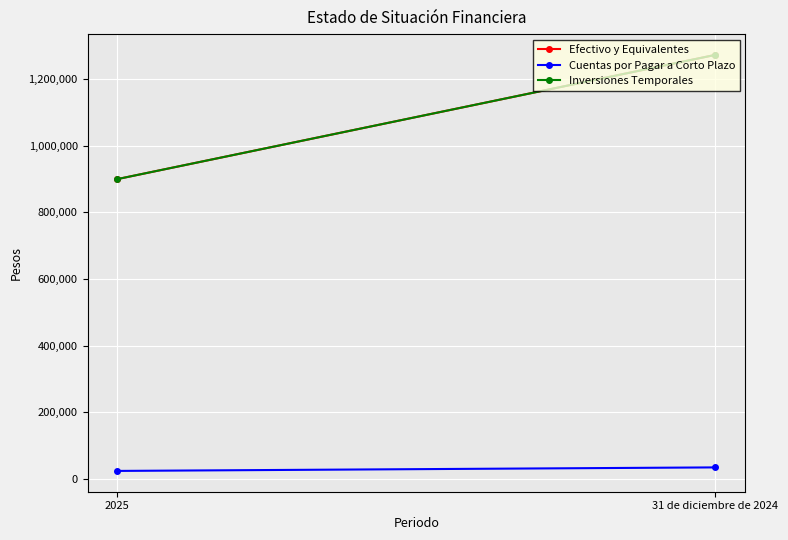

True or false: Cuentas por Pagar a Corto Plazo has a value of 9887.6 at 2025.

False